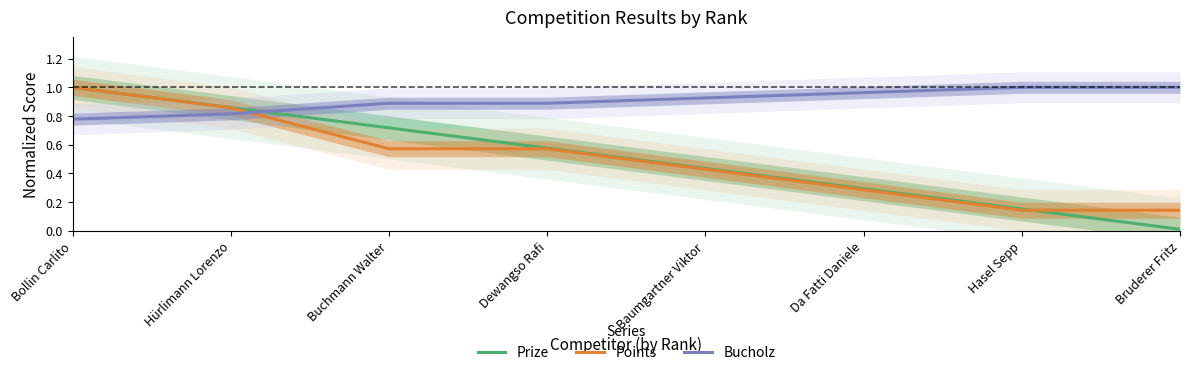

True or false: Prize has a value of 0.0 at Bruderer Fritz.

True